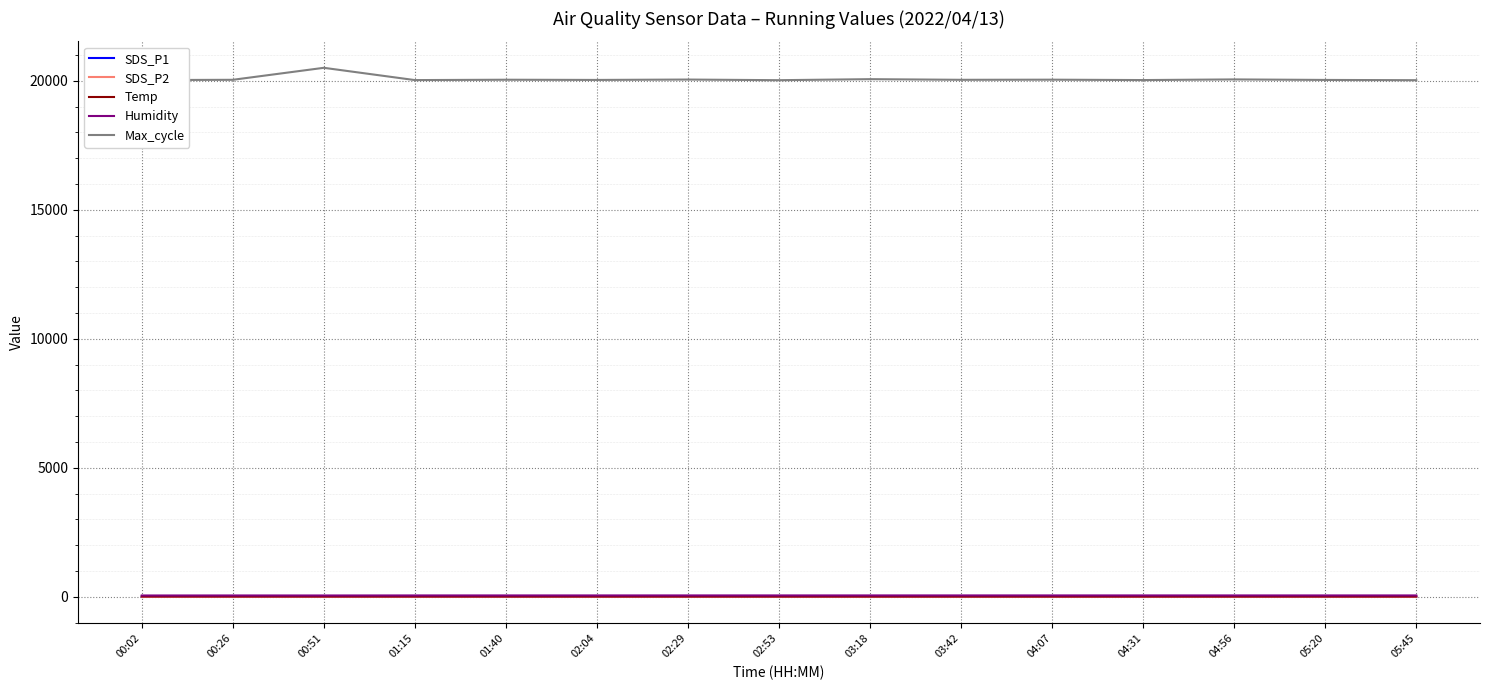

True or false: Humidity and Temp intersect in this chart.

False